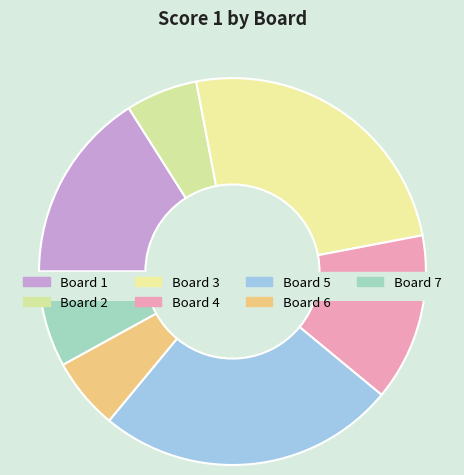

How many segments does this pie chart have?

7